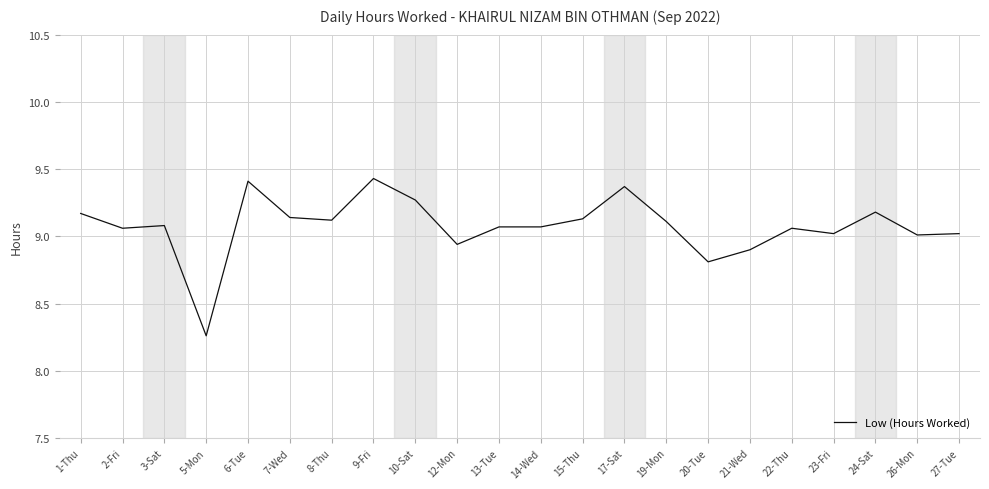

What is the change in value from 21-Wed to 22-Thu?

+0.2